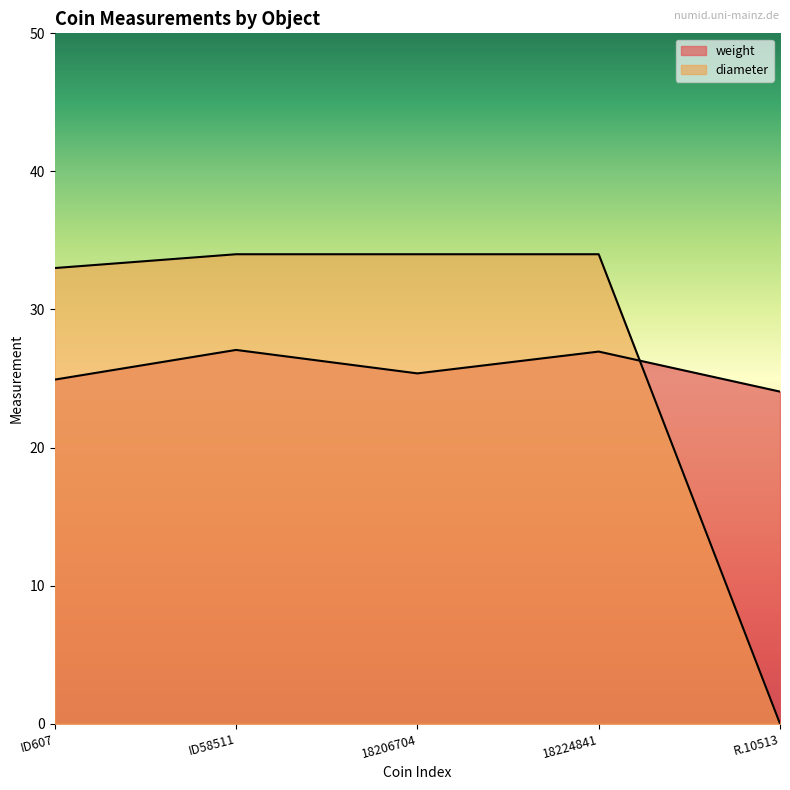

What is the difference between the highest and lowest values at 18224841?

7.1